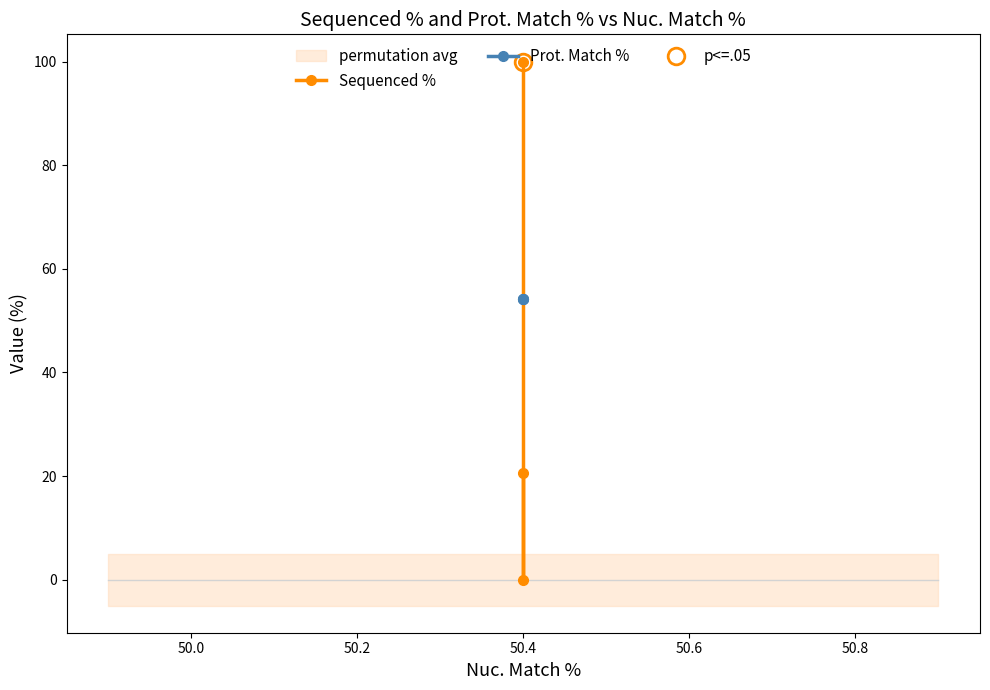

True or false: Prot. Match % has a value of 89.8 at 50.4.

False